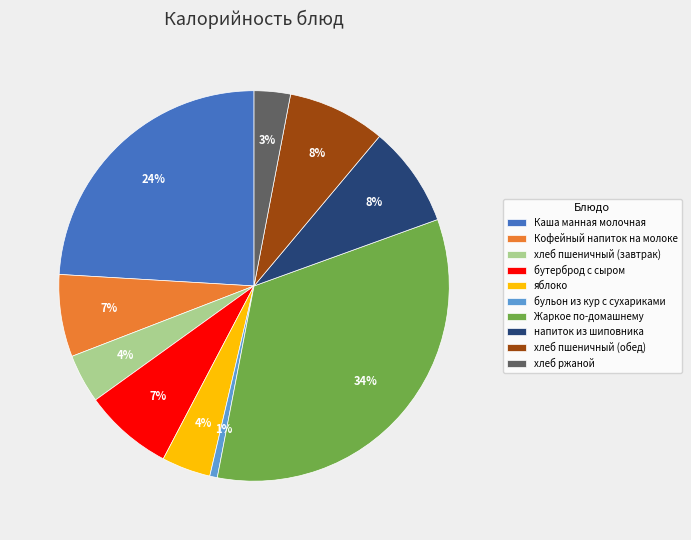

Which category has the biggest portion of the pie?

Жаркое по-домашнему